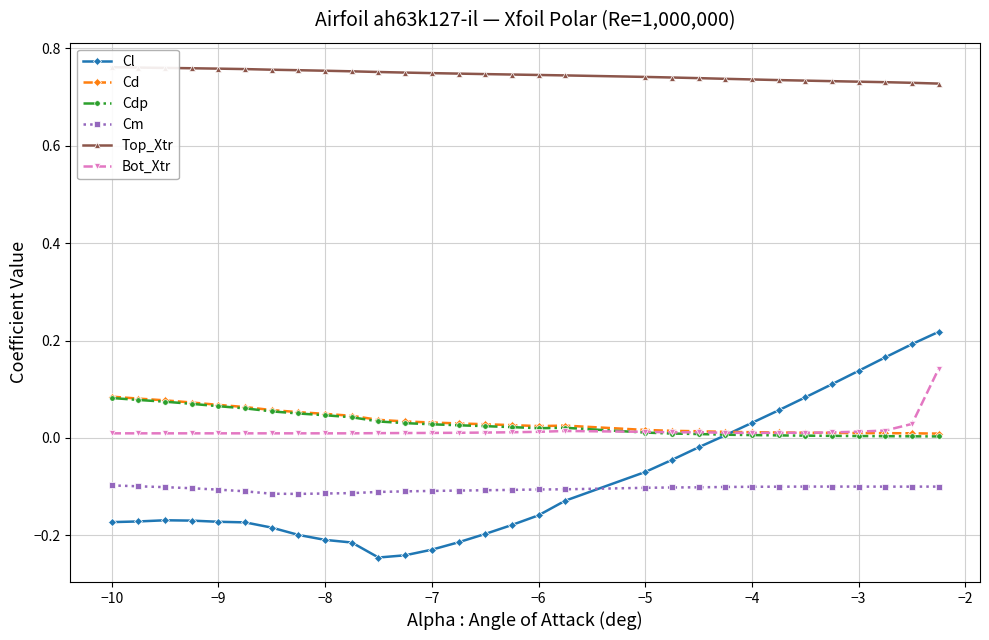

Is this an area chart (filled region under the line)?

No